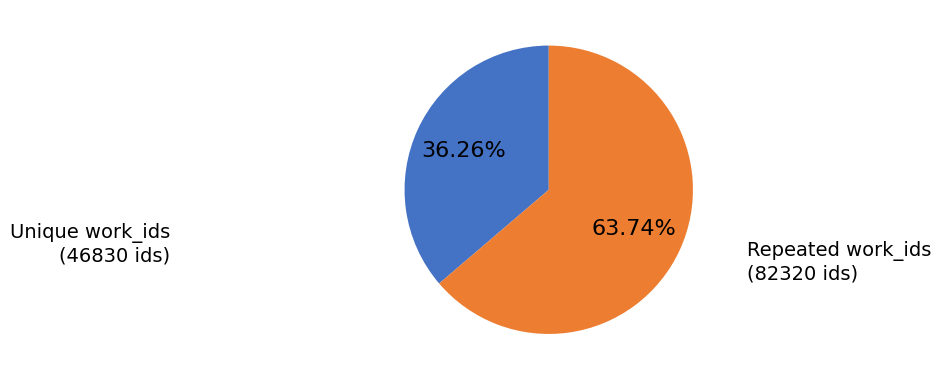

Count the number of slices in the pie.

2